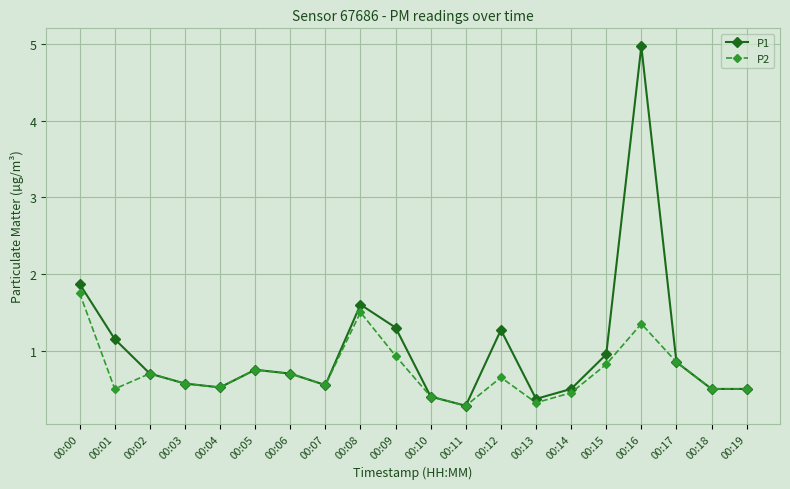

What is the average value of the P2 series?

0.7